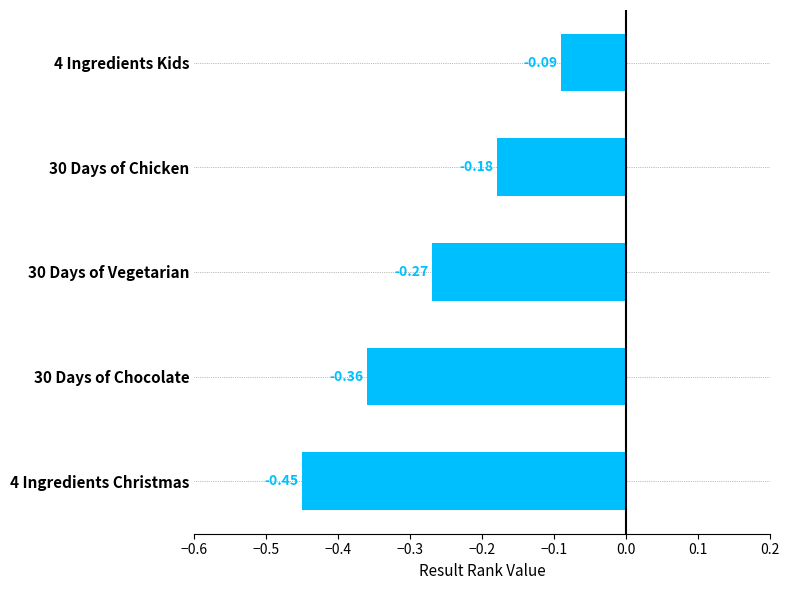

Where is the data nearest to the value 0?

4 Ingredients Kids